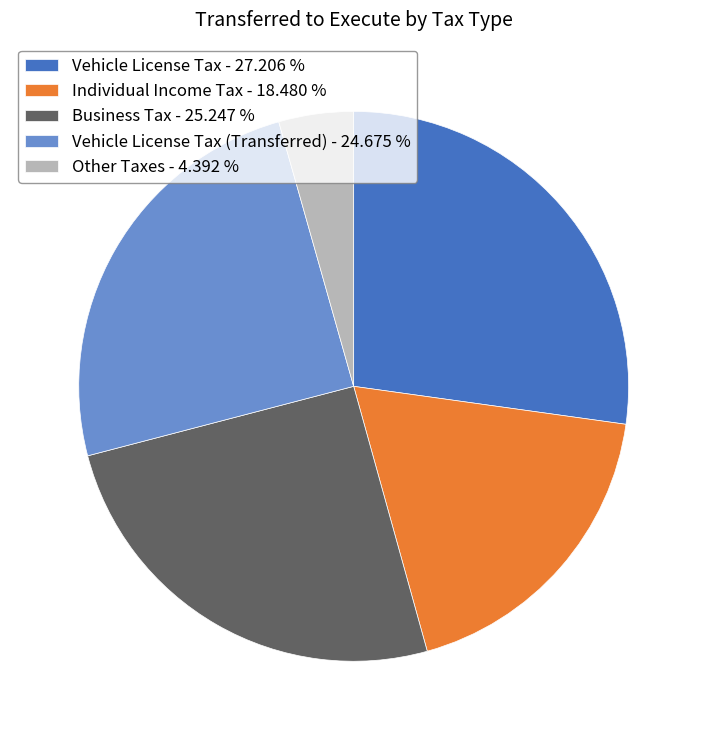

Is there a majority slice in this chart?

No